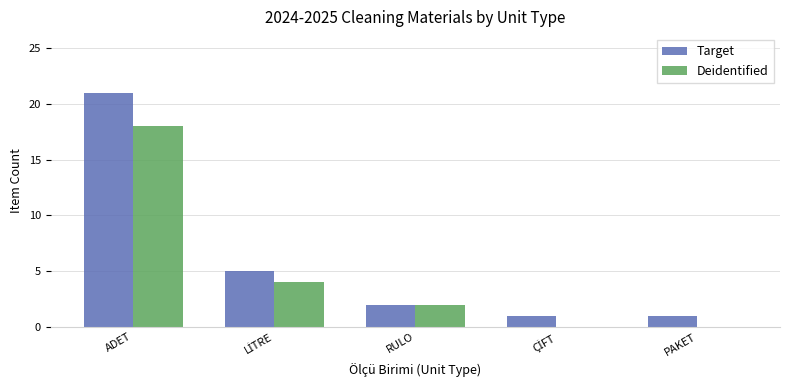

What is the maximum value shown in the chart?

21